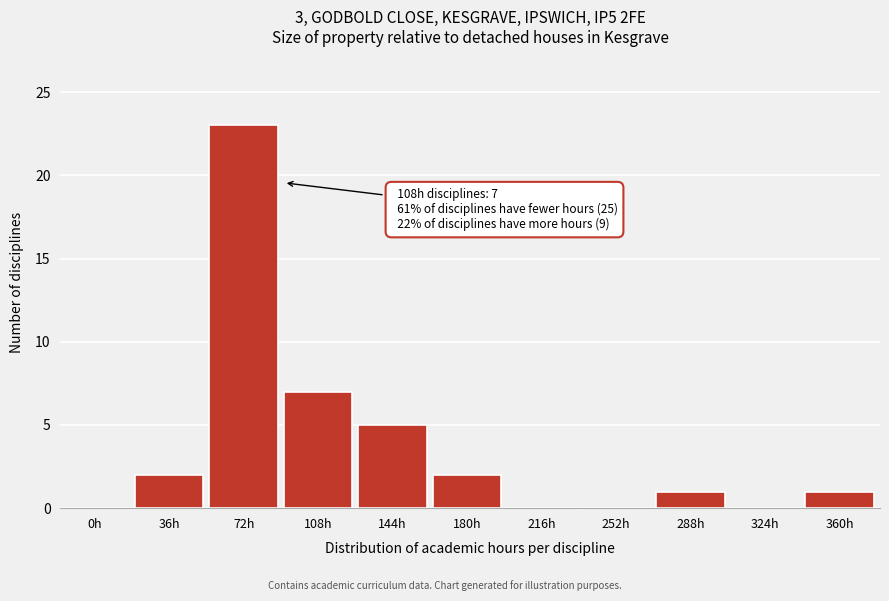

Reading left to right, what are all the values shown in this chart?

0h=0	36h=2	72h=23	108h=7	144h=5	180h=2	216h=0	252h=0	288h=1	324h=0	360h=1